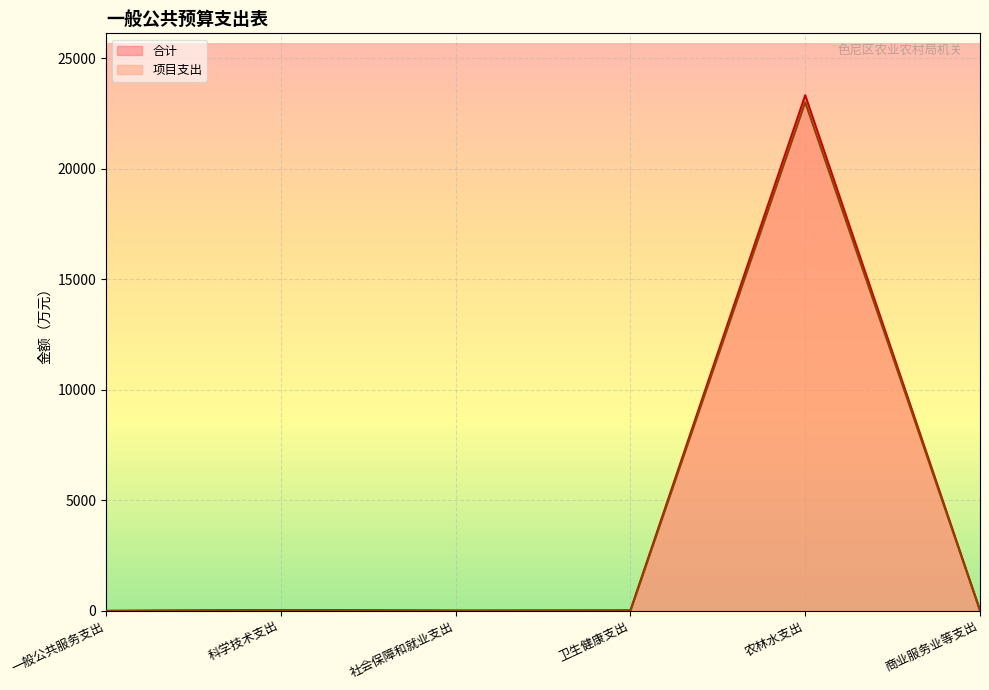

What is the sum of the 合计 values at 社会保障和就业支出 and 农林水支出?

23350.2